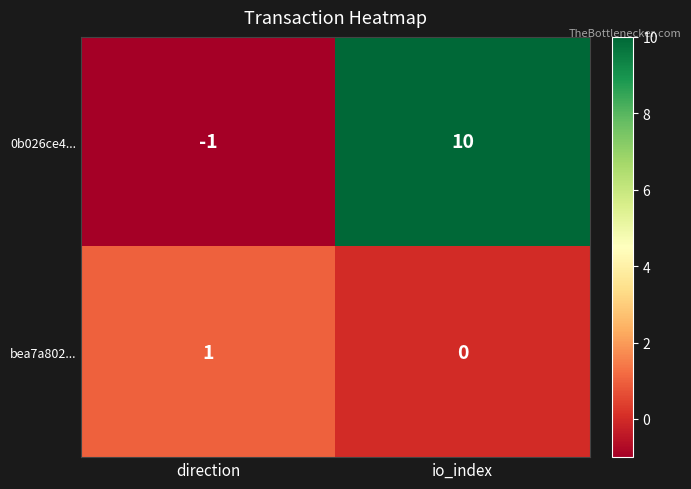

At how many categories does at least one series exceed 0?

2